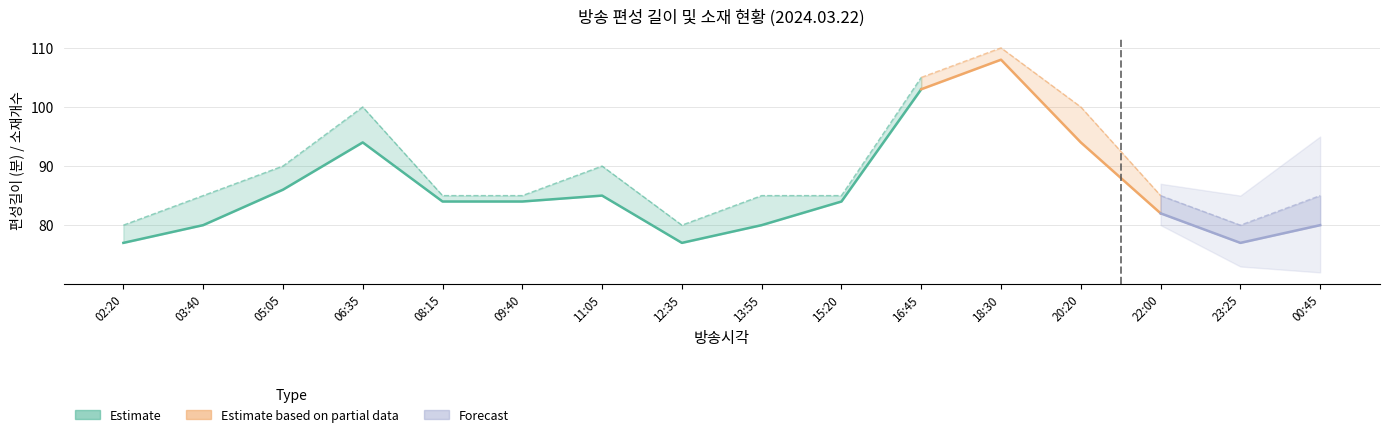

How many data points in 길이 are less than 85?

3